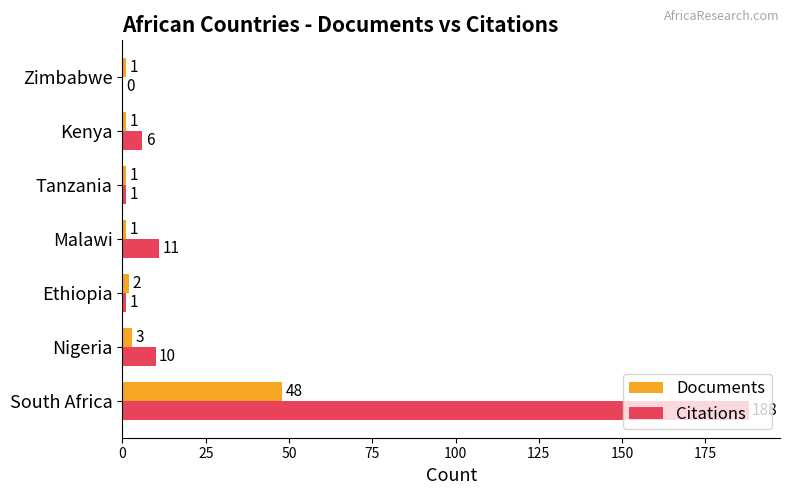

Between Tanzania and Zimbabwe, which series saw the biggest shift?

Citations